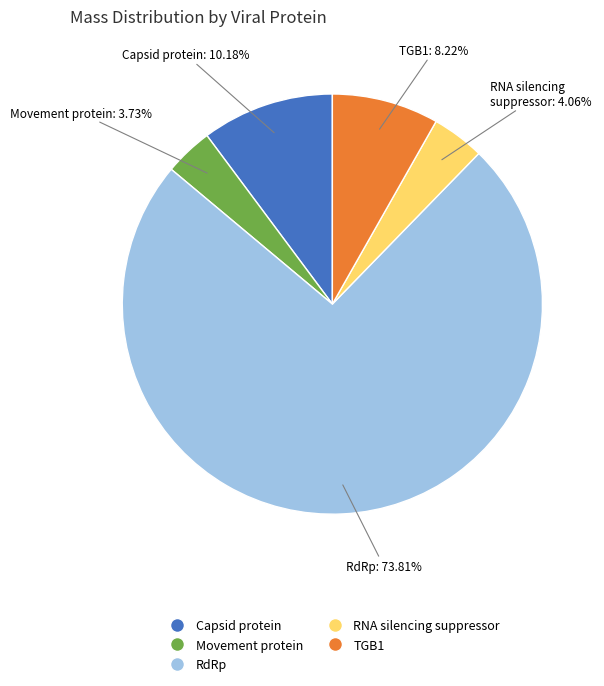

What is the largest slice in the pie chart?

RdRp